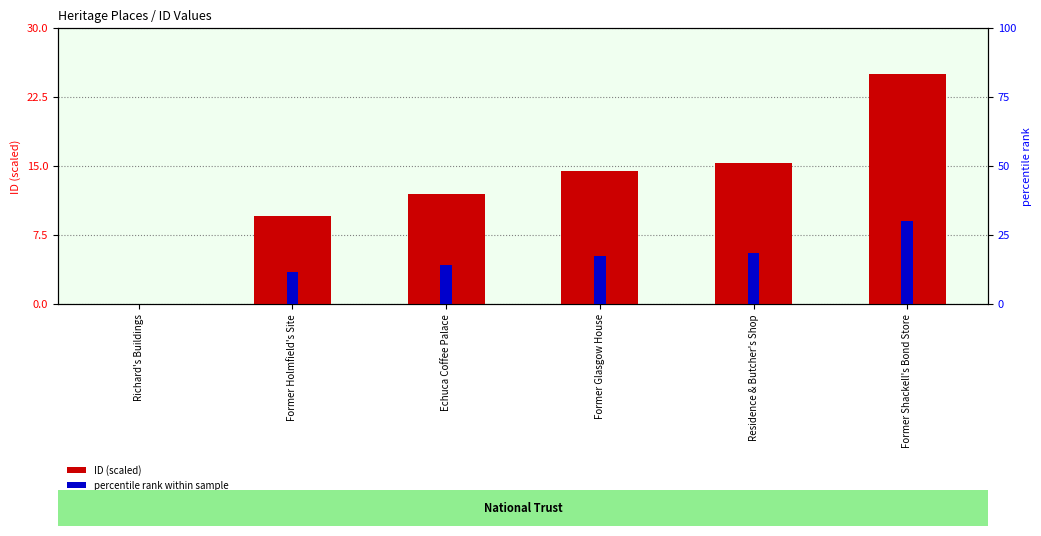

Where does the ID (scaled) series first go above 14?

Former Glasgow House